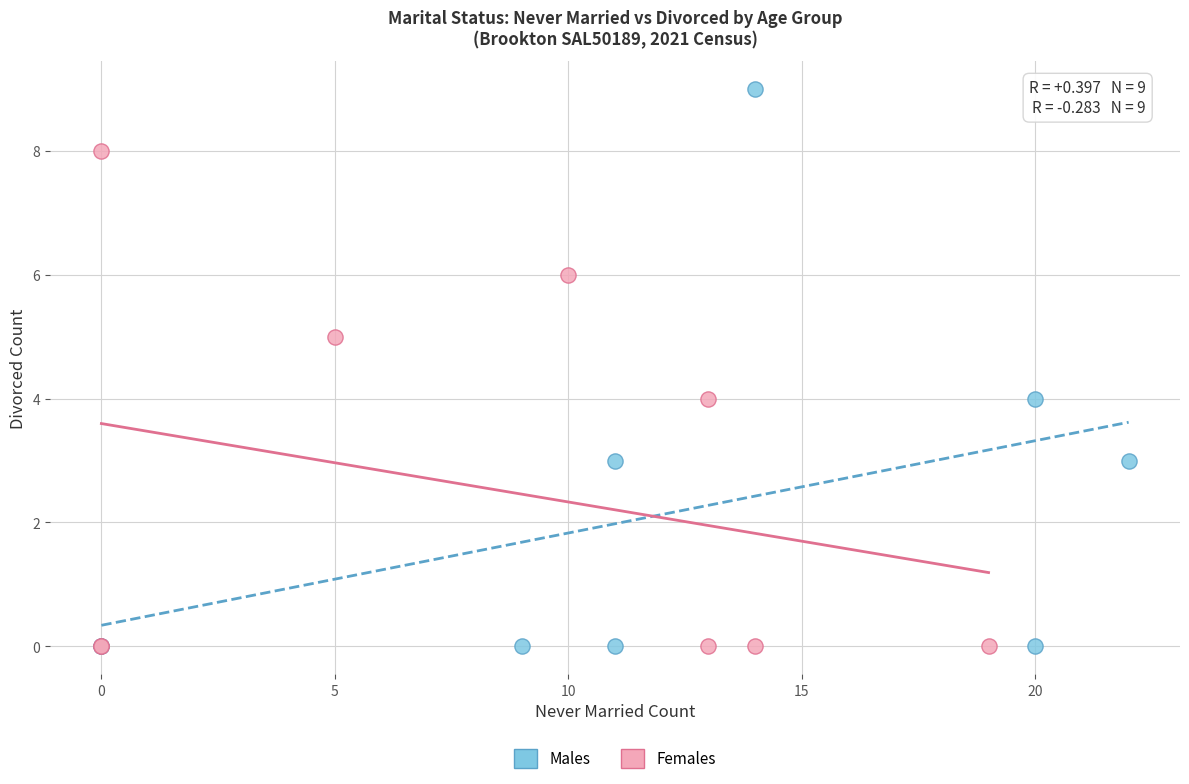

Which series reaches the maximum Y coordinate?

Males